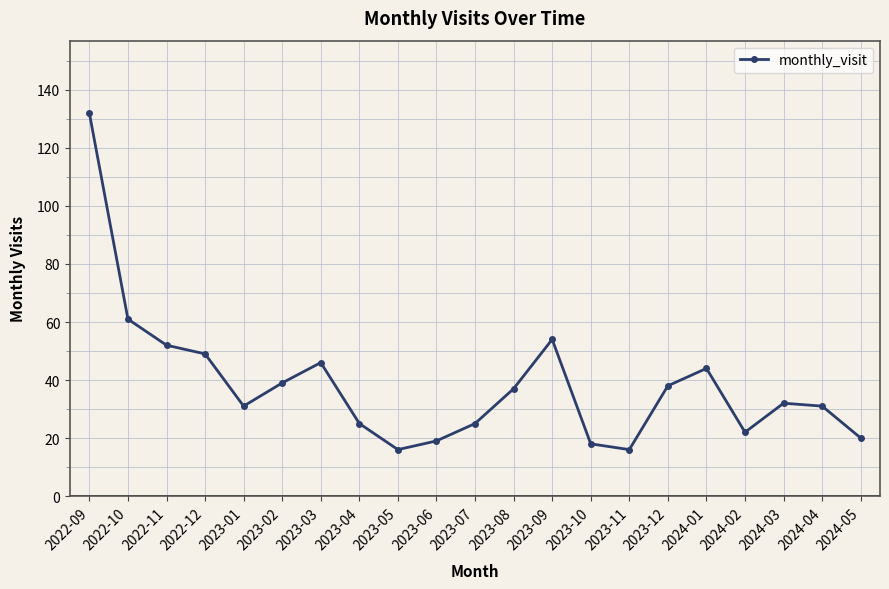

The chart shows a value of 25 at 2023-04. True or false?

True